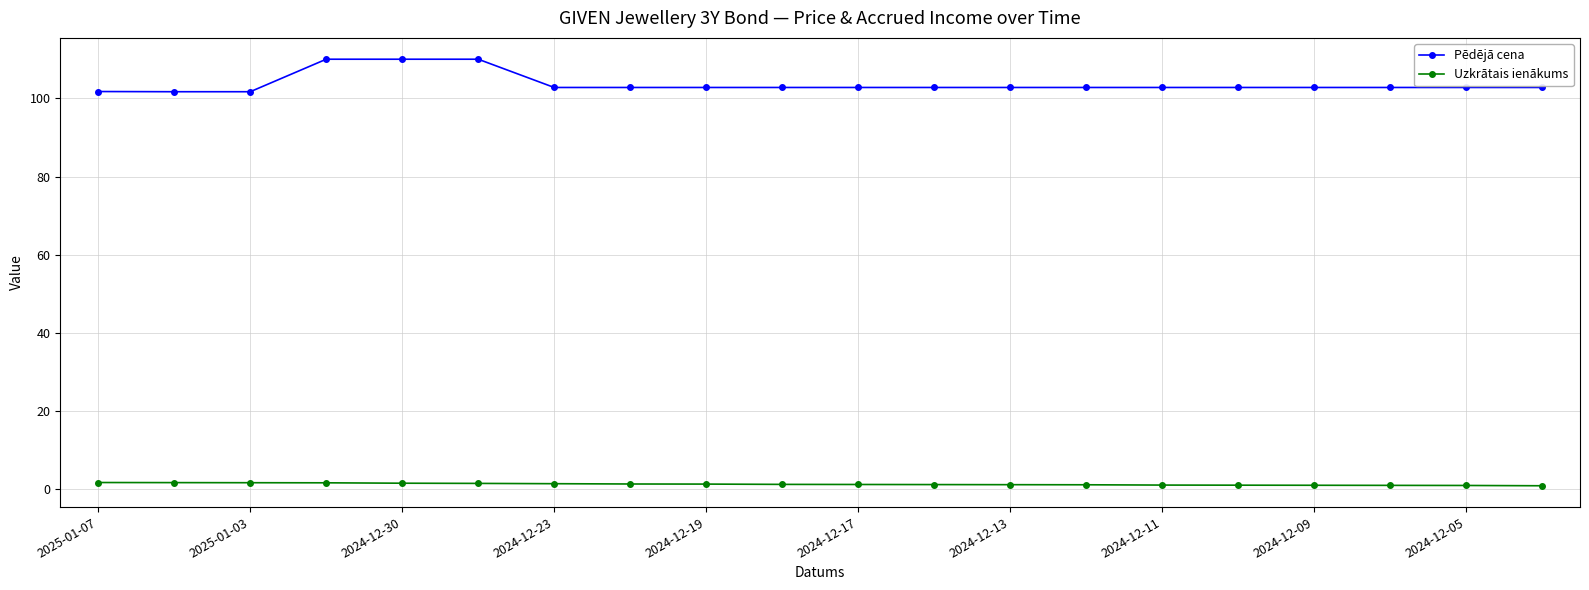

What is the value of the Pēdējā cena point at the 18th from the left?

102.8